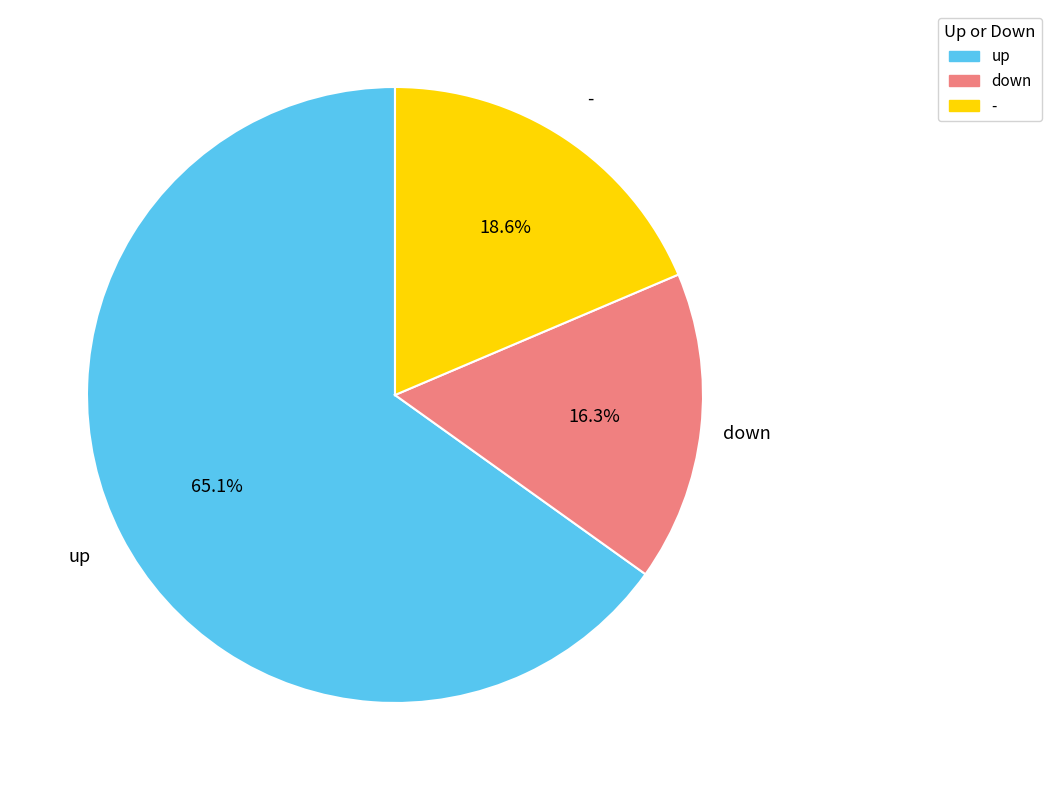

What is the largest slice in the pie chart?

up